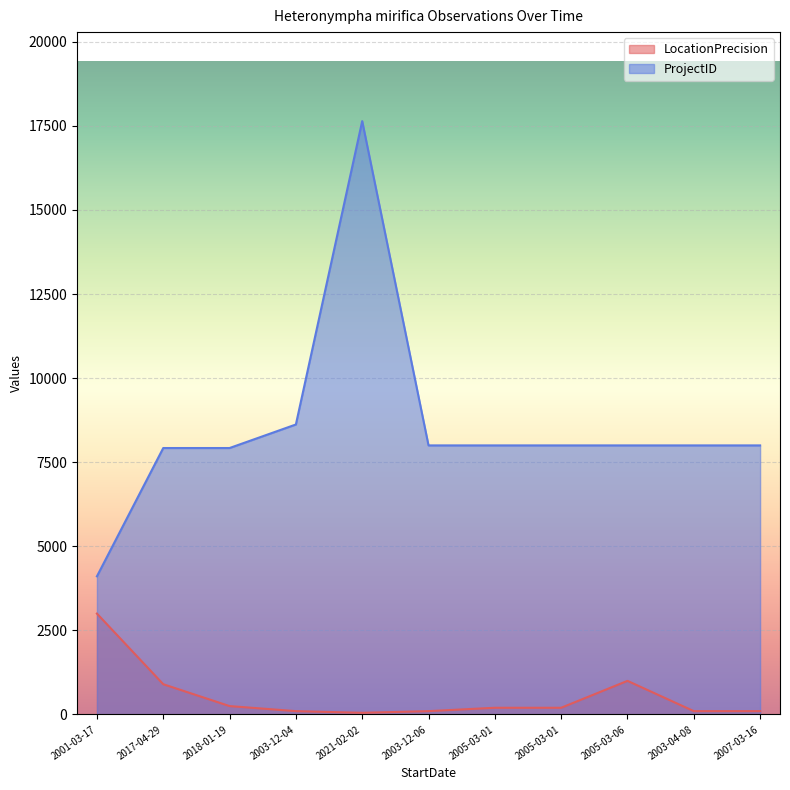

True or false: ProjectID has more than 2 interior local peaks.

False